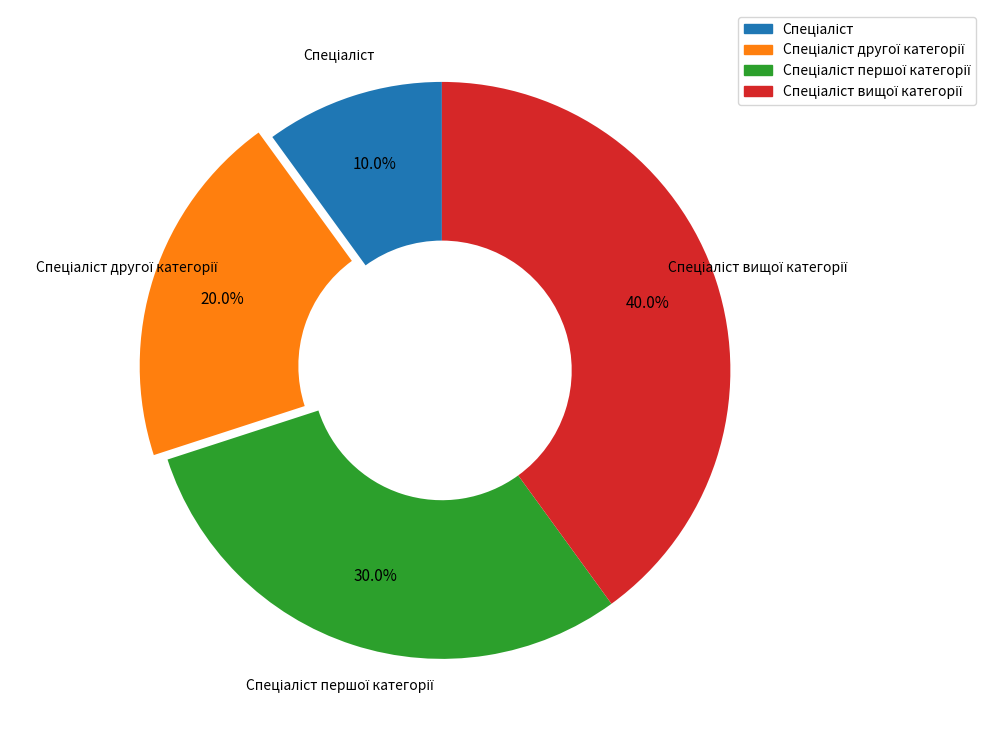

How many slices are in this pie chart?

4